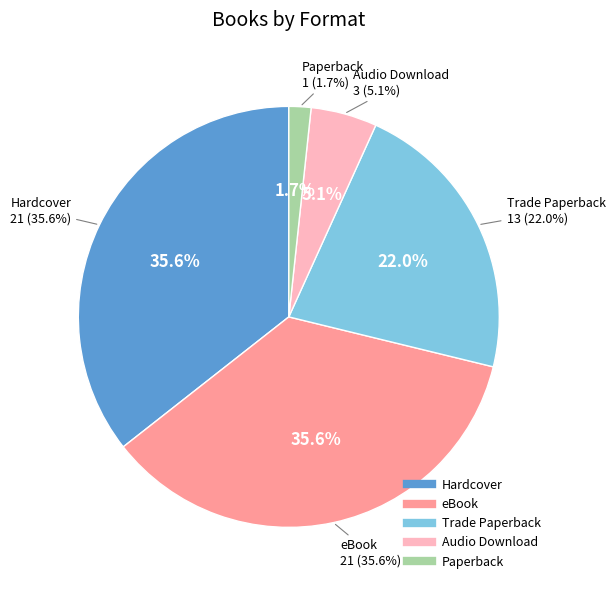

Which slice is the smallest?

Paperback